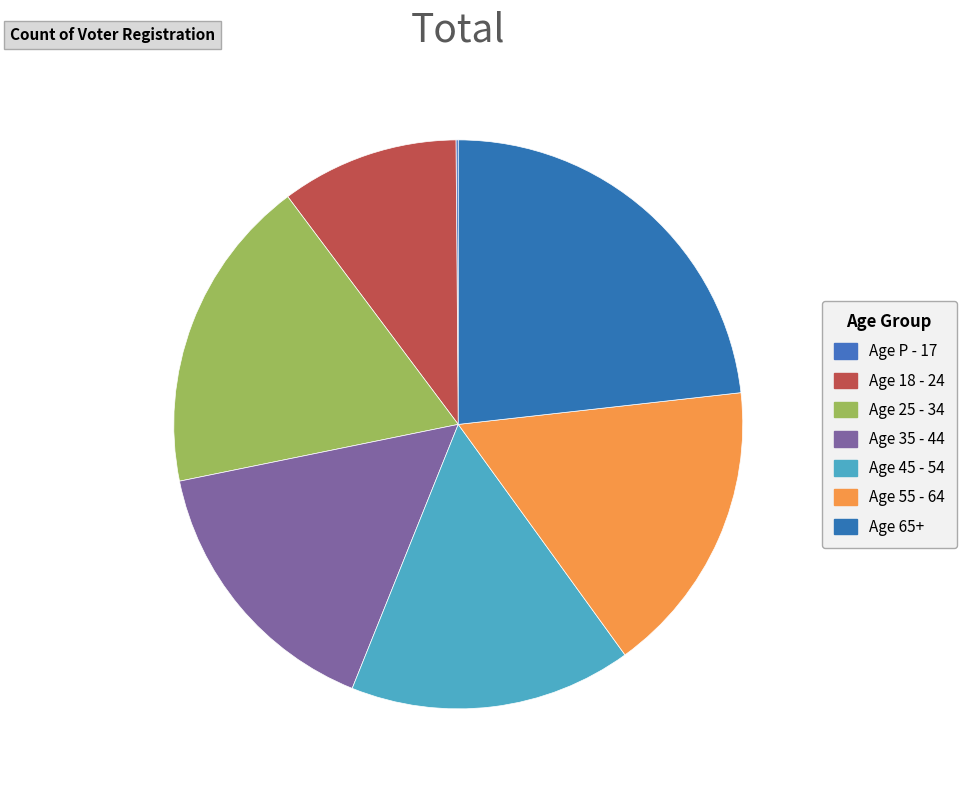

To the nearest percent, what is the difference between the largest and smallest slice percentages?

23%